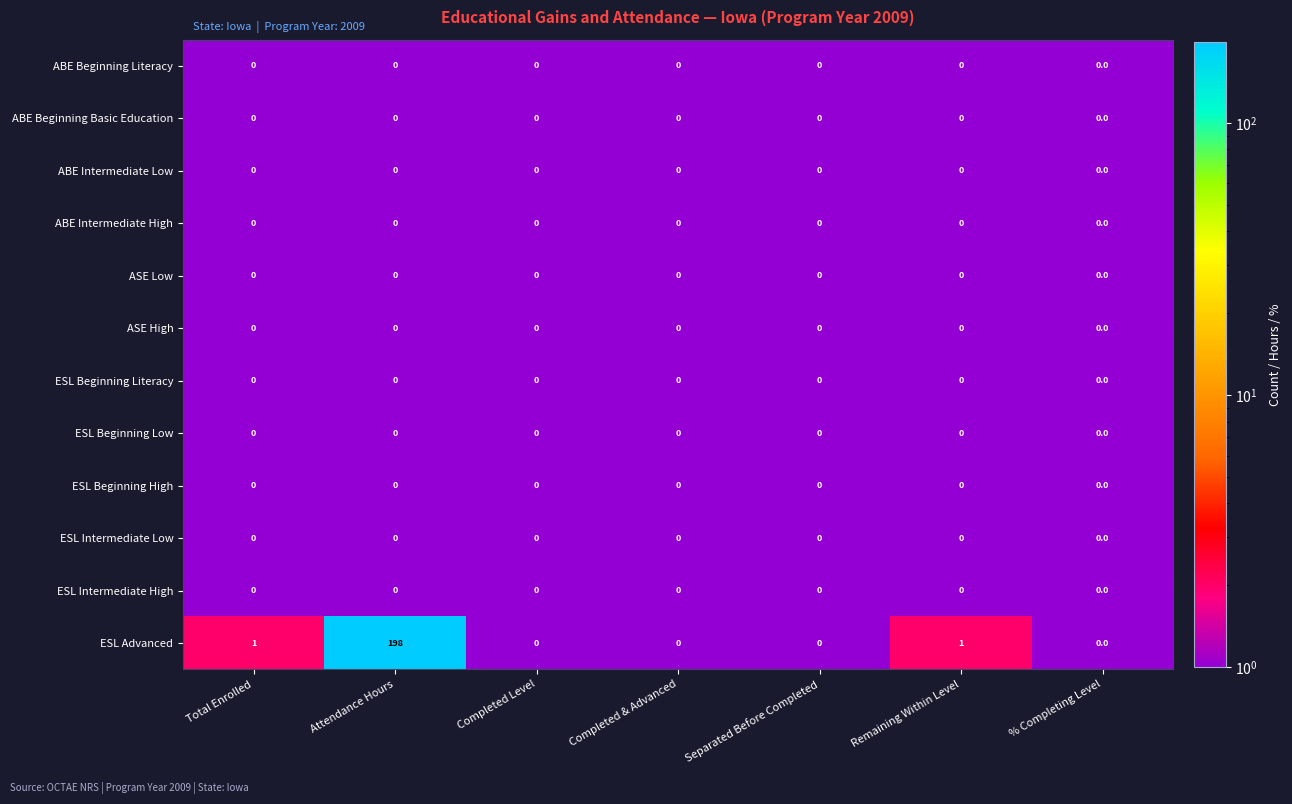

What is the difference between the ESL Advanced values at Attendance Hours and Remaining Within Level?

197